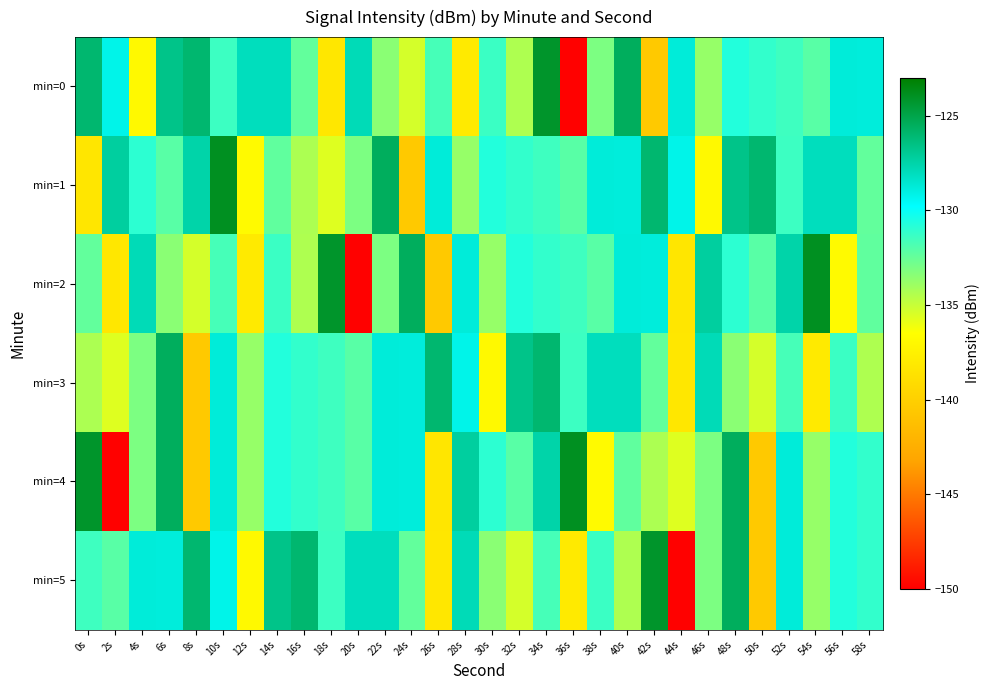

Which has a higher value, 16s or 8s?

8s